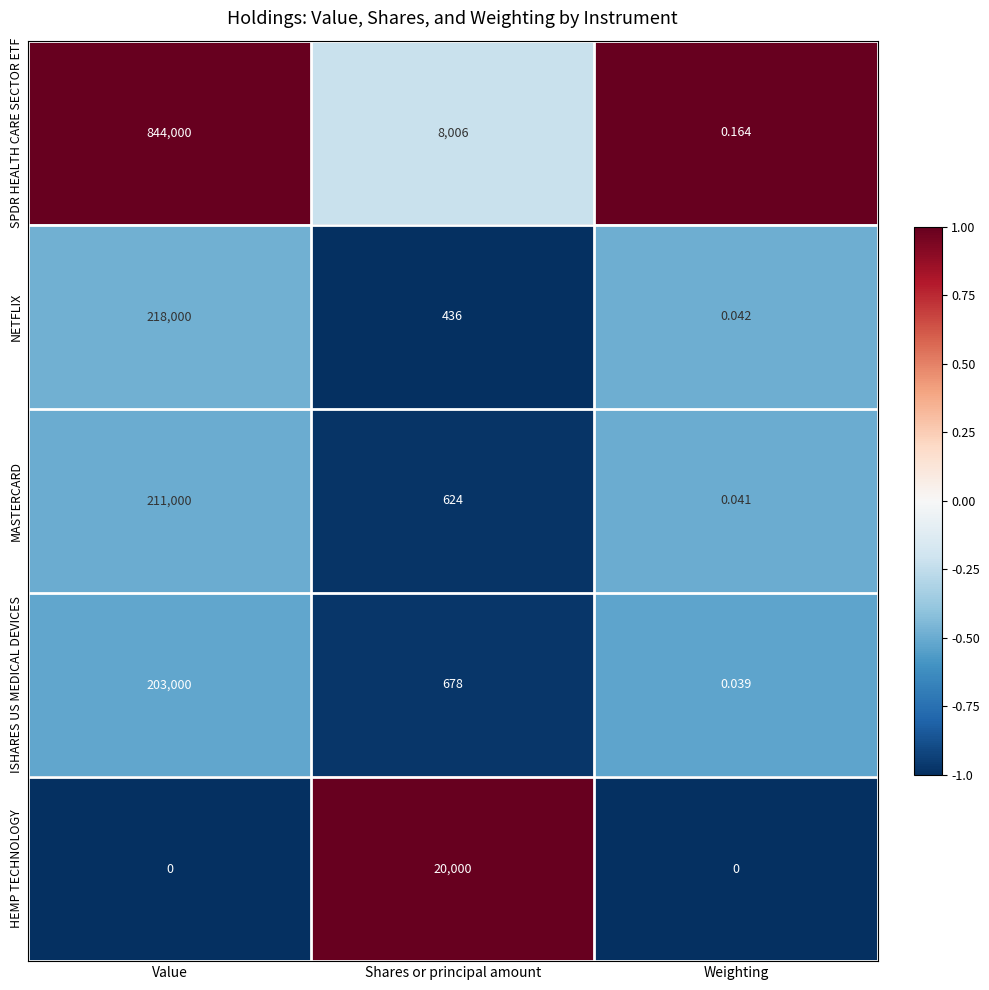

List the series in order of their peak value, lowest first.

HEMP TECHNOLOGY, ISHARES US MEDICAL DEVICES, MASTERCARD, NETFLIX, SPDR HEALTH CARE SECTOR ETF